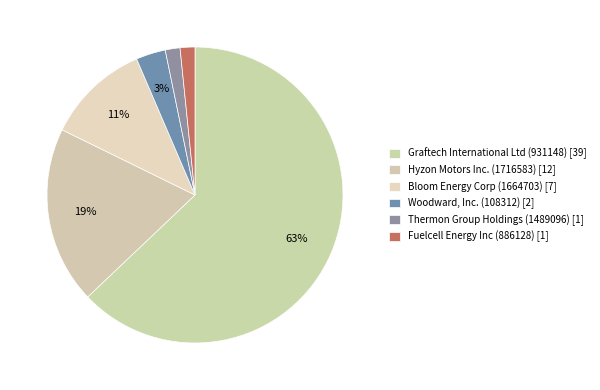

True or false: Bloom Energy Corp (1664703) accounts for 11% of the total.

True